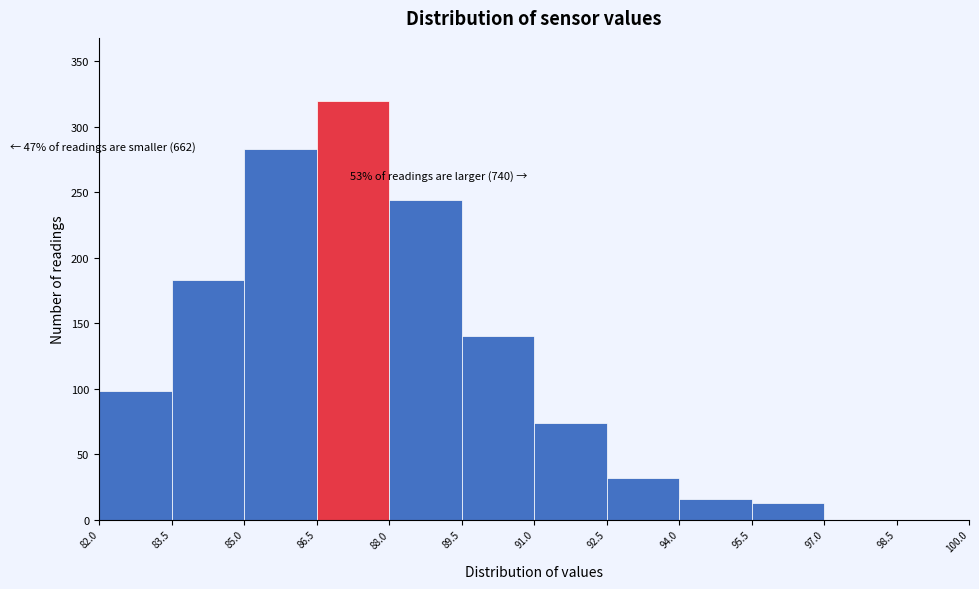

Over which range of the x-axis is the bar tallest?

86.5 to 88.0